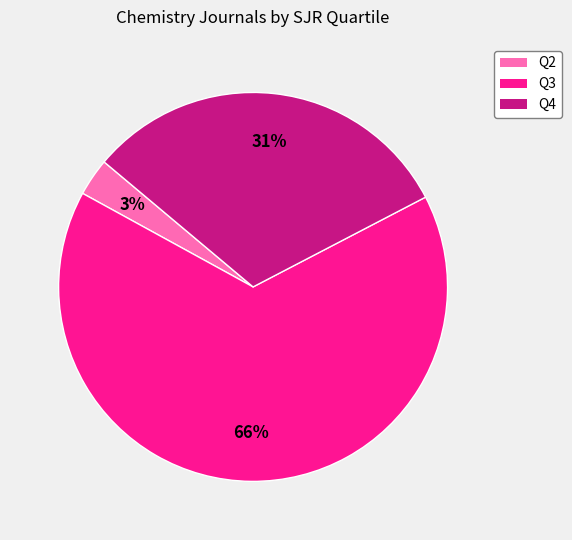

The Q3 slice represents 66% of the pie. True or false?

True